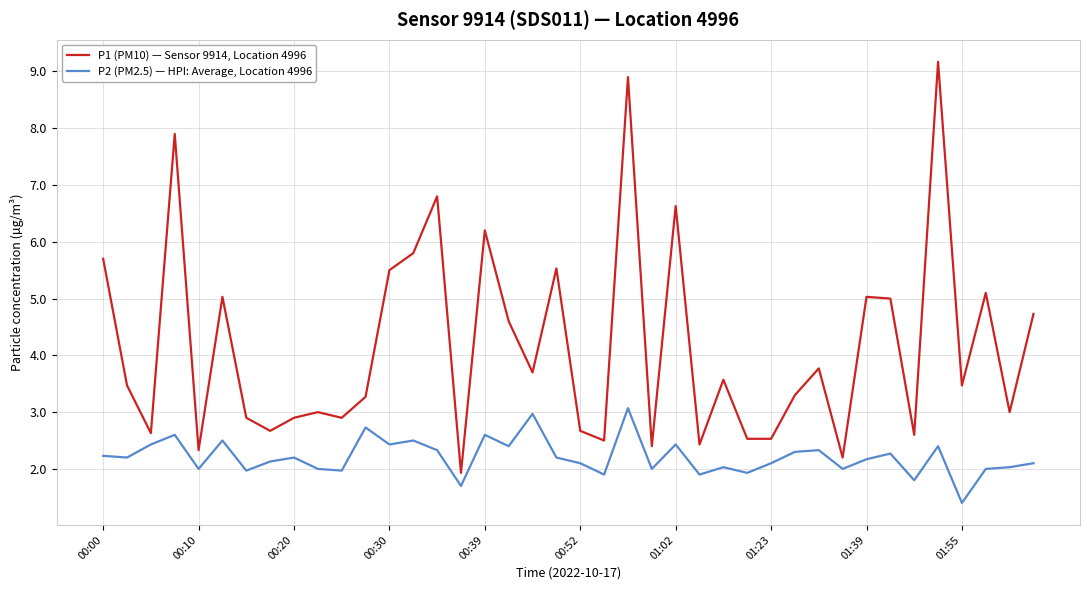

What is the lowest value of the P2 (PM2.5) — HPI: Average, Location 4996 series?

1.4